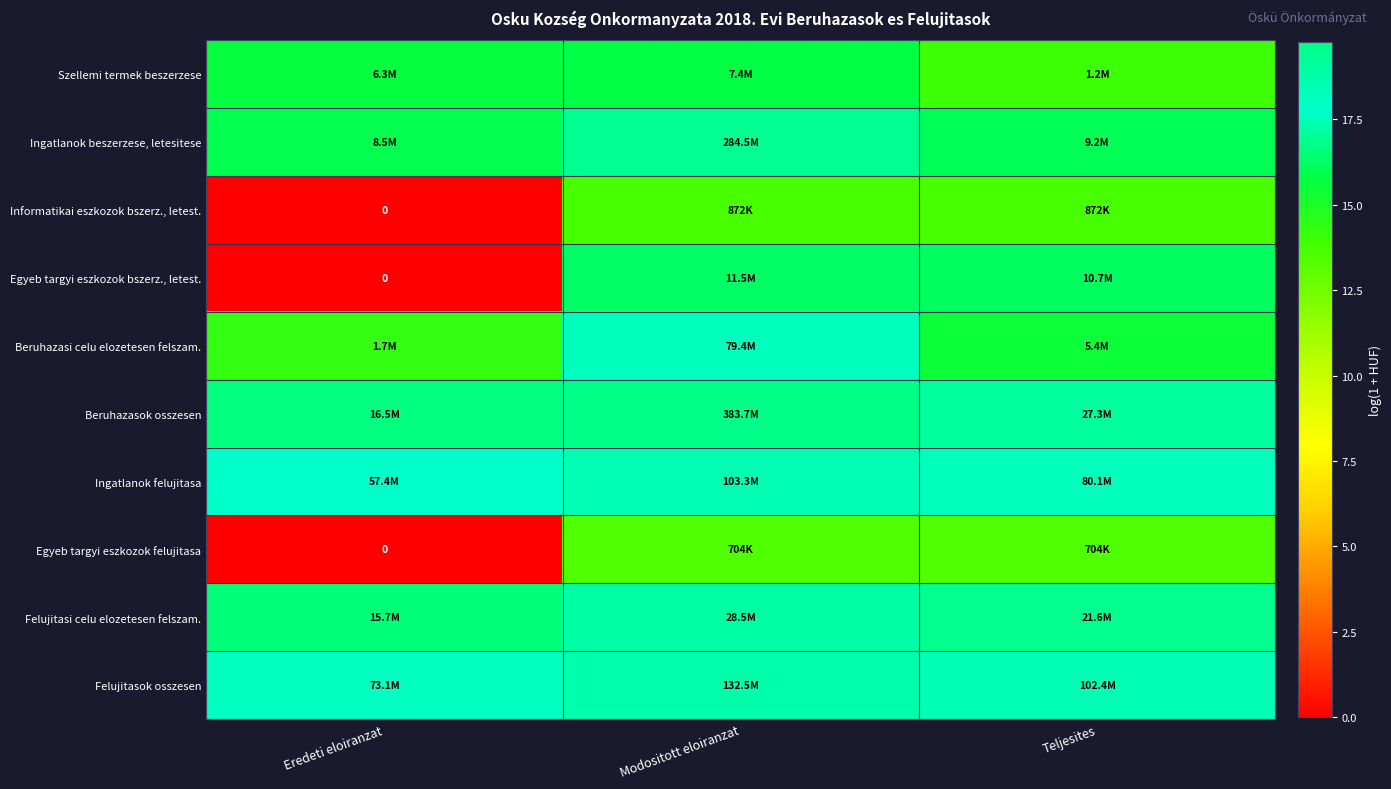

Between Modositott eloiranzat and Teljesites, which series saw the biggest shift?

Ingatlanok beszerzese, letesitese